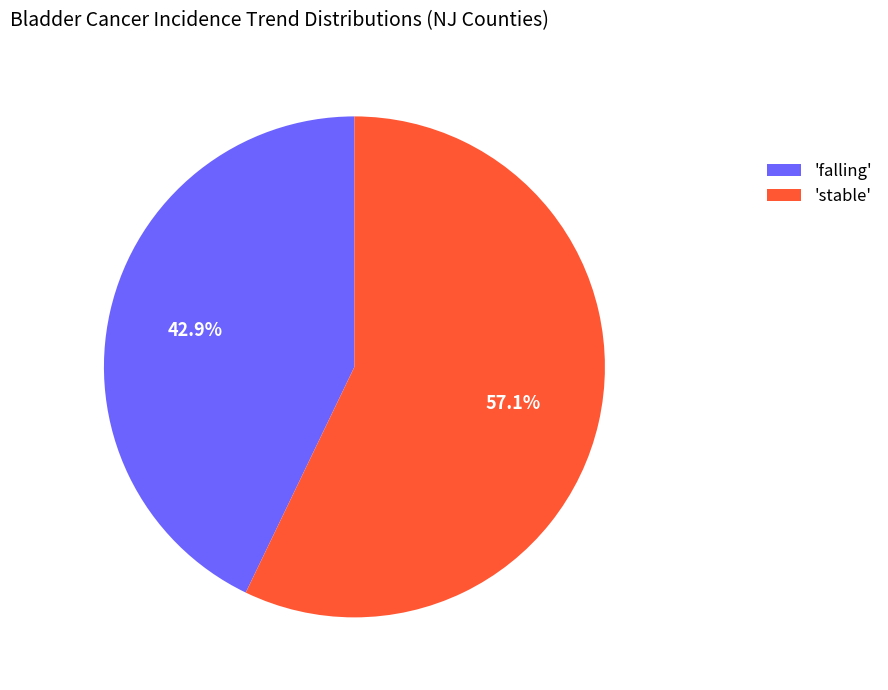

Which slice is the smallest?

'falling'